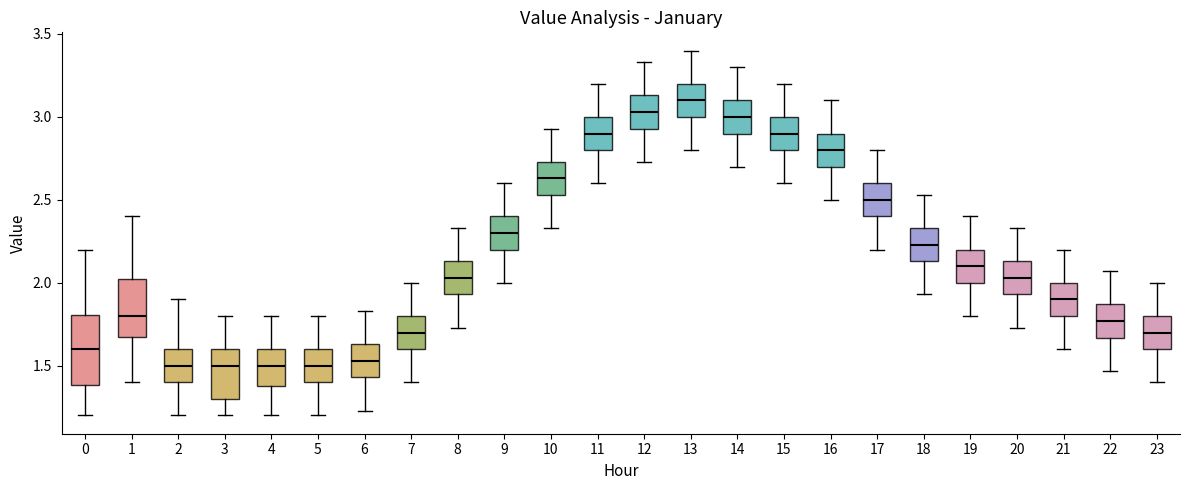

Reading left to right, read every box against the y-axis: the position of its median line, the range the box covers, and the ends of its whiskers. The values are not printed on the chart, so give them approximately, as read against the axis.

0: median 1.60, box 1.40 to 1.80, whiskers 1.20 to 2.20
1: median 1.80, box 1.70 to 2.05, whiskers 1.40 to 2.40
2: median 1.50, box 1.40 to 1.60, whiskers 1.20 to 1.90
3: median 1.50, box 1.30 to 1.60, whiskers 1.20 to 1.80
4: median 1.50, box 1.40 to 1.60, whiskers 1.20 to 1.80
5: median 1.50, box 1.40 to 1.60, whiskers 1.20 to 1.80
6: median 1.55, box 1.45 to 1.65, whiskers 1.25 to 1.85
7: median 1.70, box 1.60 to 1.80, whiskers 1.40 to 2.00
8: median 2.05, box 1.95 to 2.15, whiskers 1.75 to 2.35
9: median 2.30, box 2.20 to 2.40, whiskers 2.00 to 2.60
10: median 2.65, box 2.55 to 2.75, whiskers 2.35 to 2.95
11: median 2.90, box 2.80 to 3.00, whiskers 2.60 to 3.20
12: median 3.05, box 2.95 to 3.15, whiskers 2.75 to 3.35
13: median 3.10, box 3.00 to 3.20, whiskers 2.80 to 3.40
14: median 3.00, box 2.90 to 3.10, whiskers 2.70 to 3.30
15: median 2.90, box 2.80 to 3.00, whiskers 2.60 to 3.20
16: median 2.80, box 2.70 to 2.90, whiskers 2.50 to 3.10
17: median 2.50, box 2.40 to 2.60, whiskers 2.20 to 2.80
18: median 2.25, box 2.15 to 2.35, whiskers 1.95 to 2.55
19: median 2.10, box 2.00 to 2.20, whiskers 1.80 to 2.40
20: median 2.05, box 1.95 to 2.15, whiskers 1.75 to 2.35
21: median 1.90, box 1.80 to 2.00, whiskers 1.60 to 2.20
22: median 1.75, box 1.65 to 1.85, whiskers 1.45 to 2.05
23: median 1.70, box 1.60 to 1.80, whiskers 1.40 to 2.00